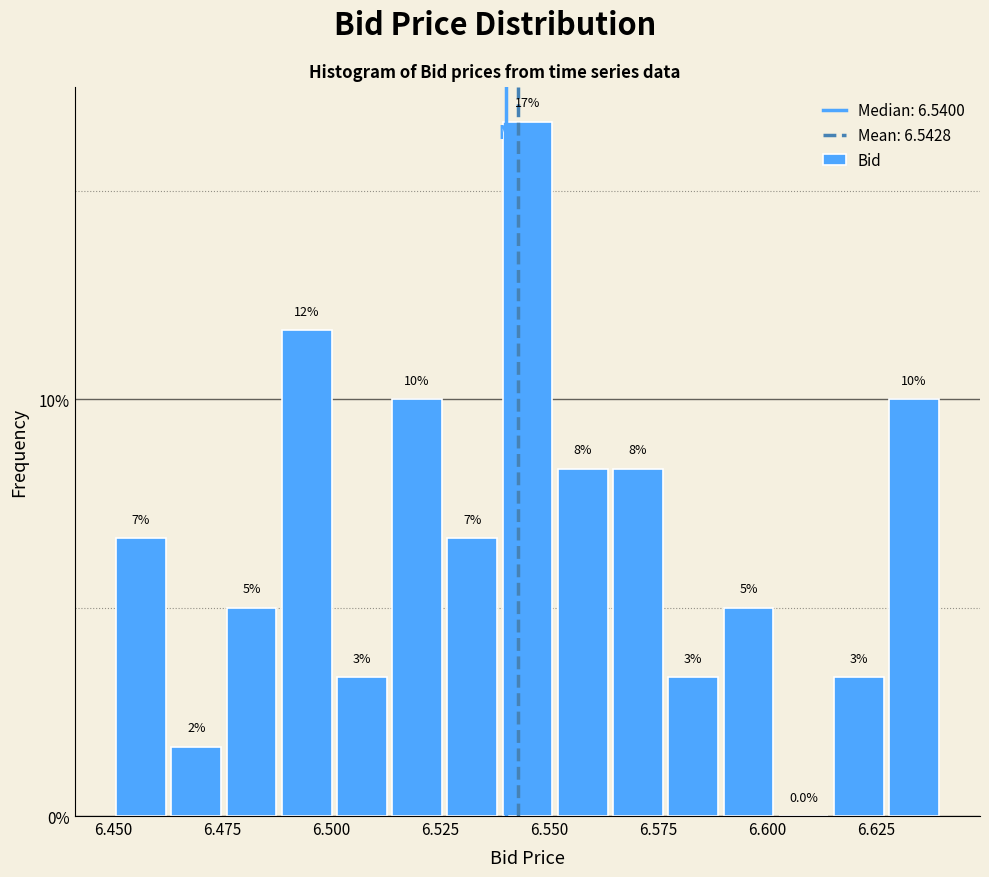

Around what value on the x-axis is the tallest bar? Give the approximate position of its centre, as read against the axis.

6.545